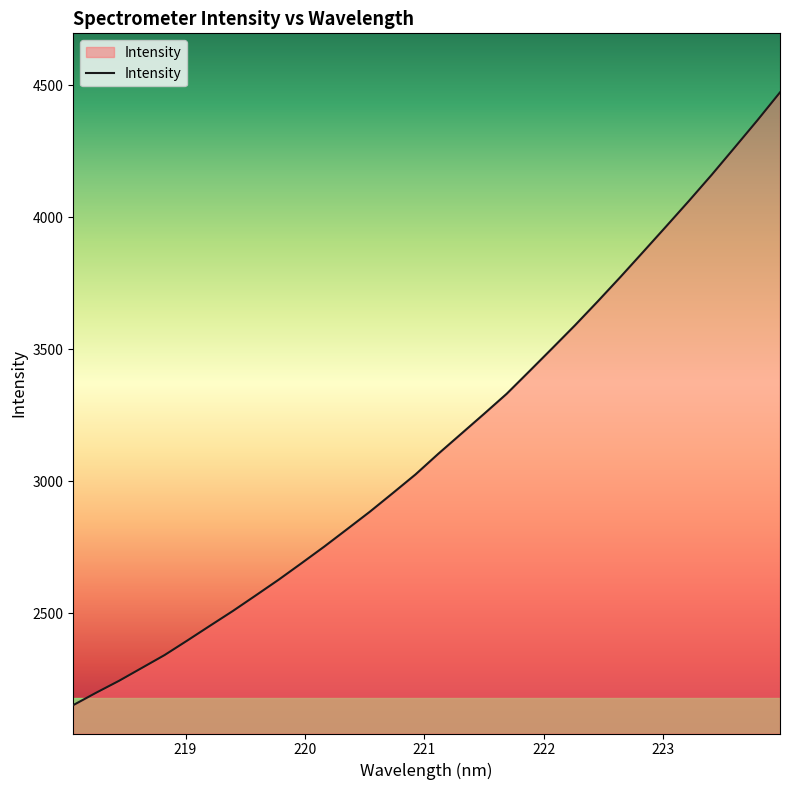

What is the greatest value displayed?

4472.7